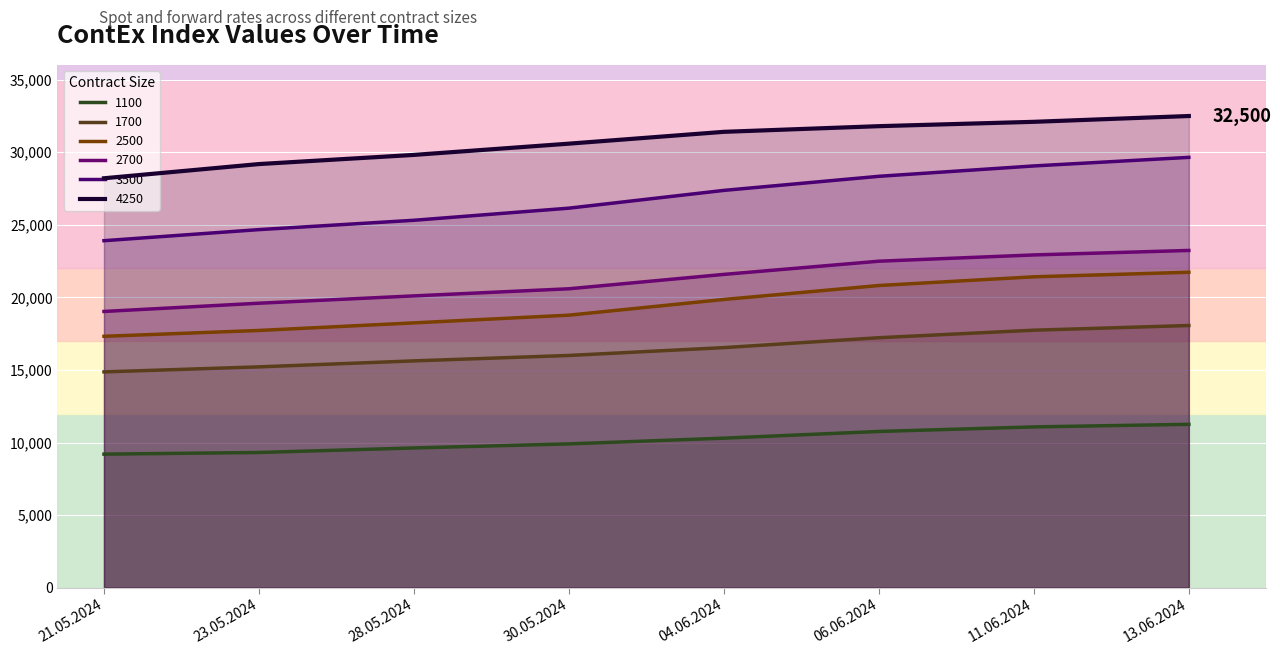

True or false: 1100 has more than 0 interior local peaks.

False